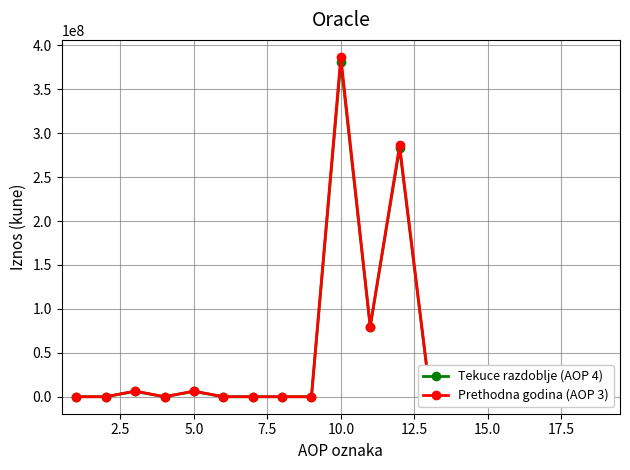

Reading left to right, what are all the values shown in this chart?

Tekuce razdoblje (AOP 4): 0	0	6041439	0	6024139	0	17300	0	0	381472149	79853764	282697248	12115412	5320662	277551	0	1136511	71001	0
Prethodna godina (AOP 3): 0	0	6449694	0	6432394	0	17300	0	0	386811019	79853764	285967883	12745324	5854426	308608	0	2010013	71001	0